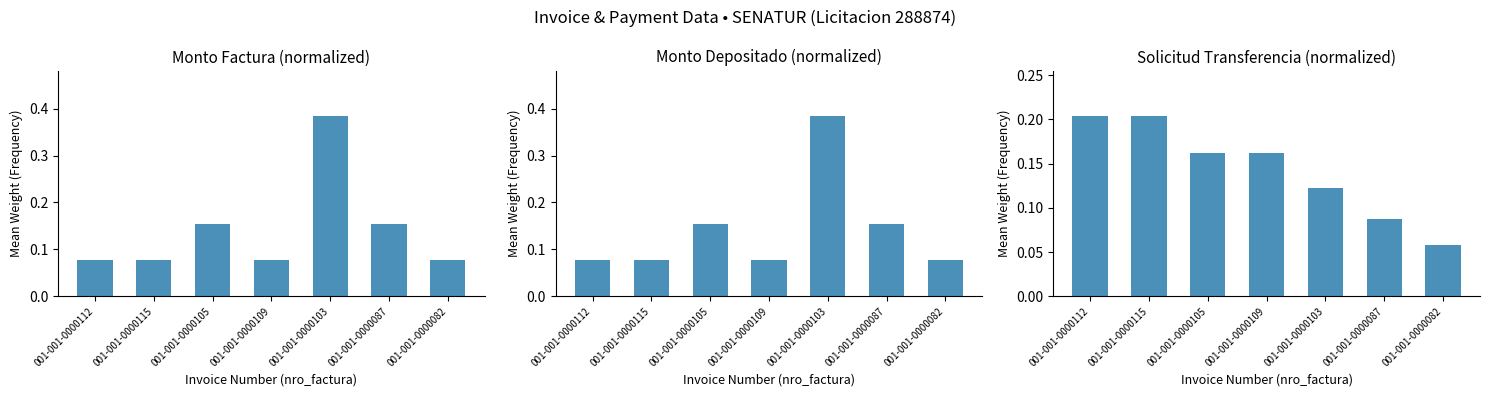

What is the difference between the maximum and minimum values in the monto_depositado_proveedor series?

0.3